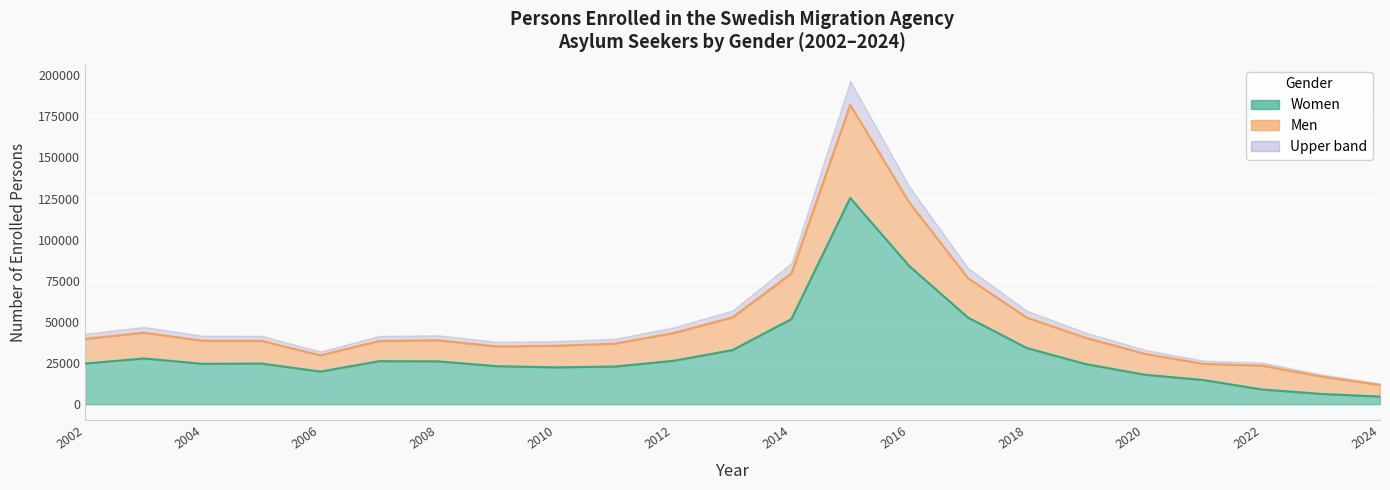

How many categories are shown in the chart?

23